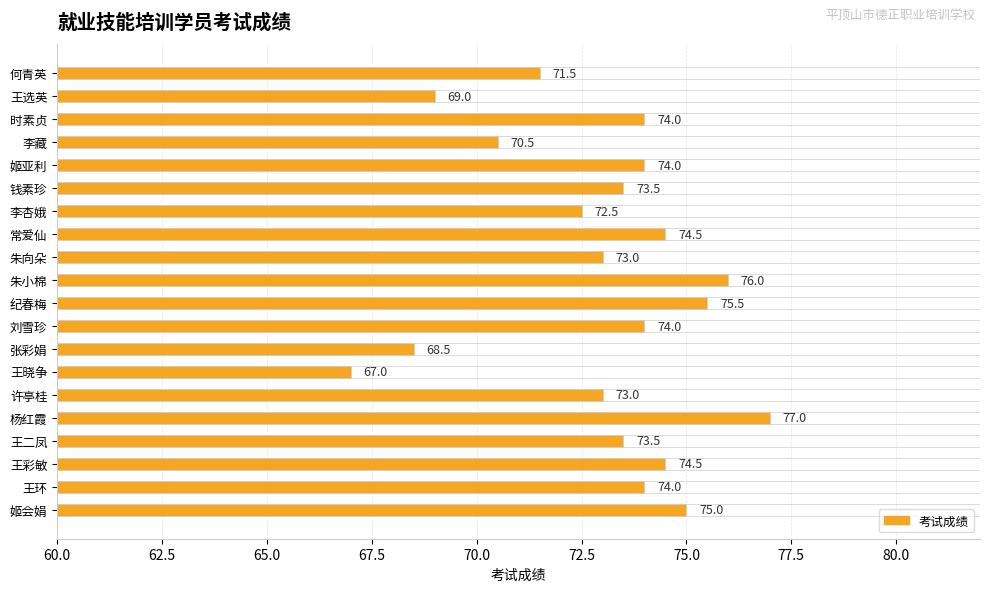

How many bars are there in total?

20